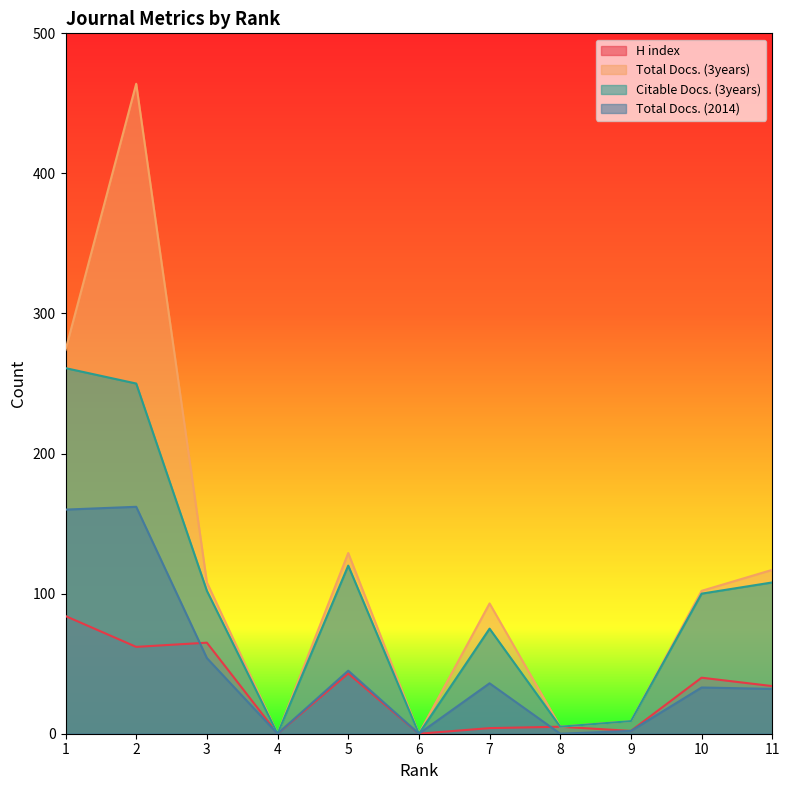

Rank the categories by Total Docs. (2014) value from lowest to highest.

4, 6, 8, 9, 11, 10, 7, 5, 3, 1, 2